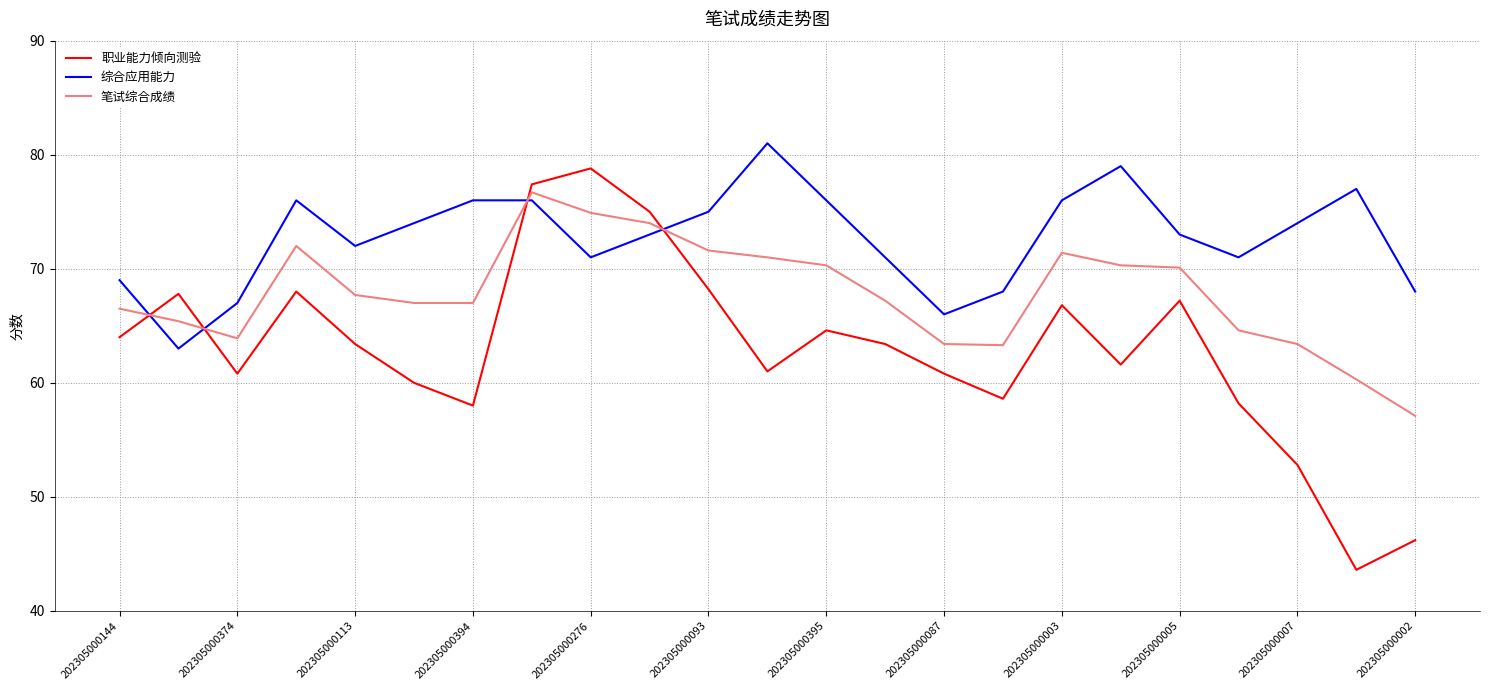

What is the difference between the maximum and minimum values in the 笔试综合成绩 series?

19.6